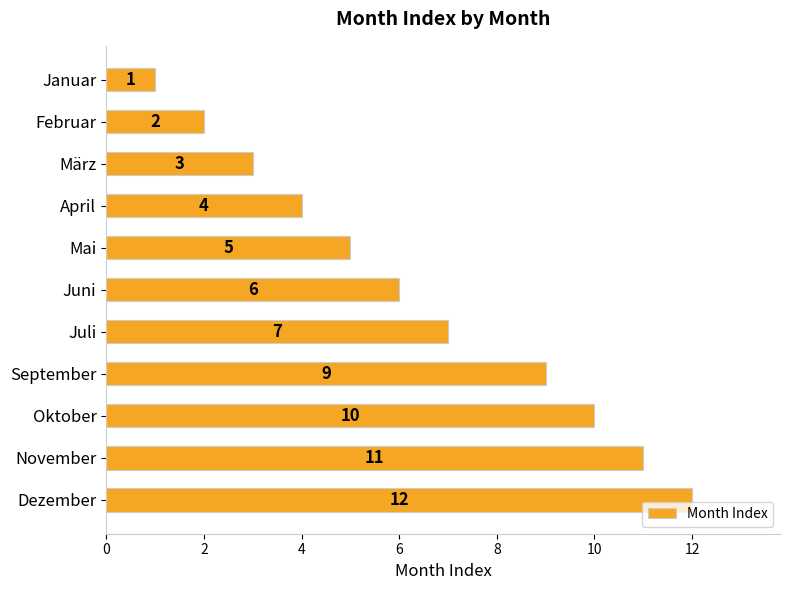

List the labels in order of value, largest first.

Dezember, November, Oktober, September, Juli, Juni, Mai, April, März, Februar, Januar